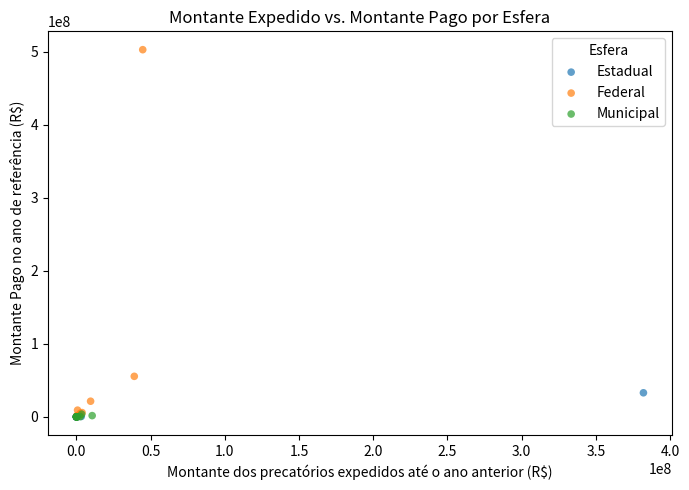

Which series has the largest Y range (max minus min)?

Federal